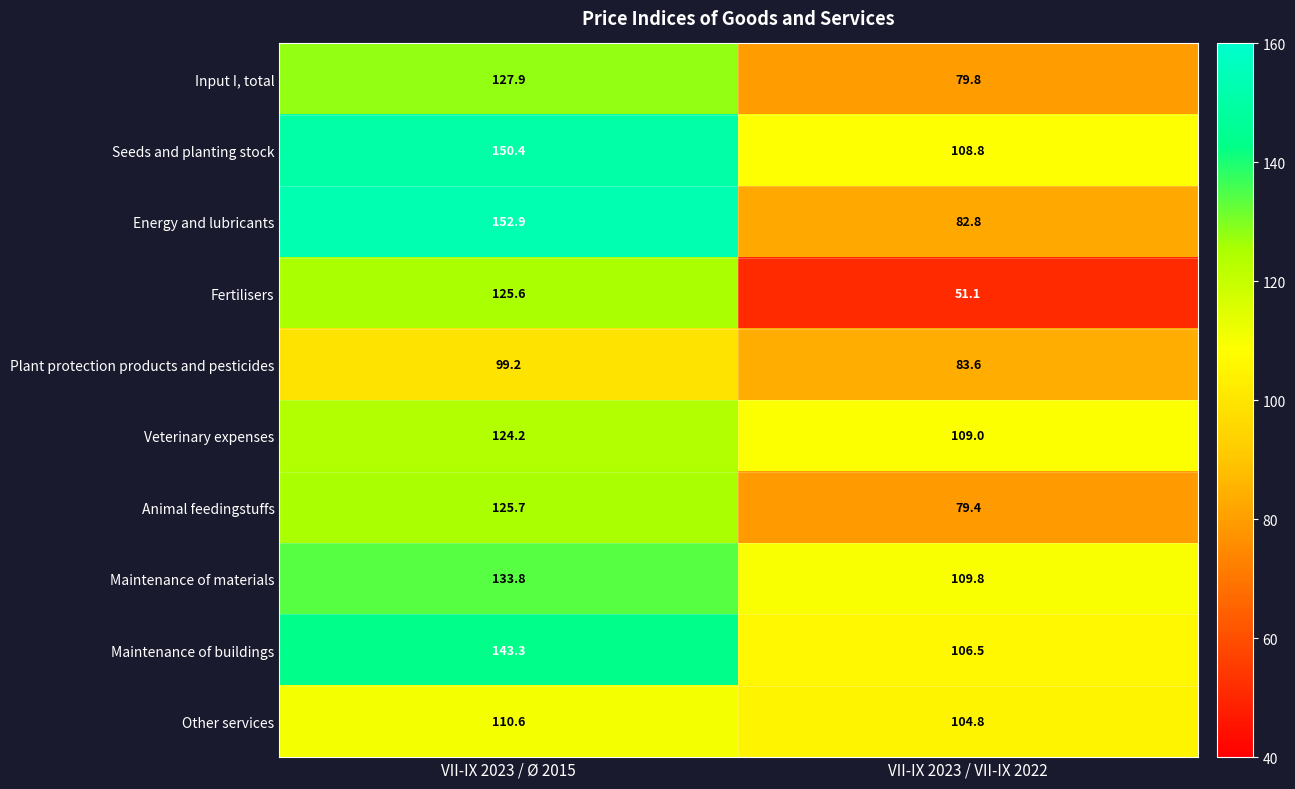

What is the average value of the Maintenance of buildings series?

124.9